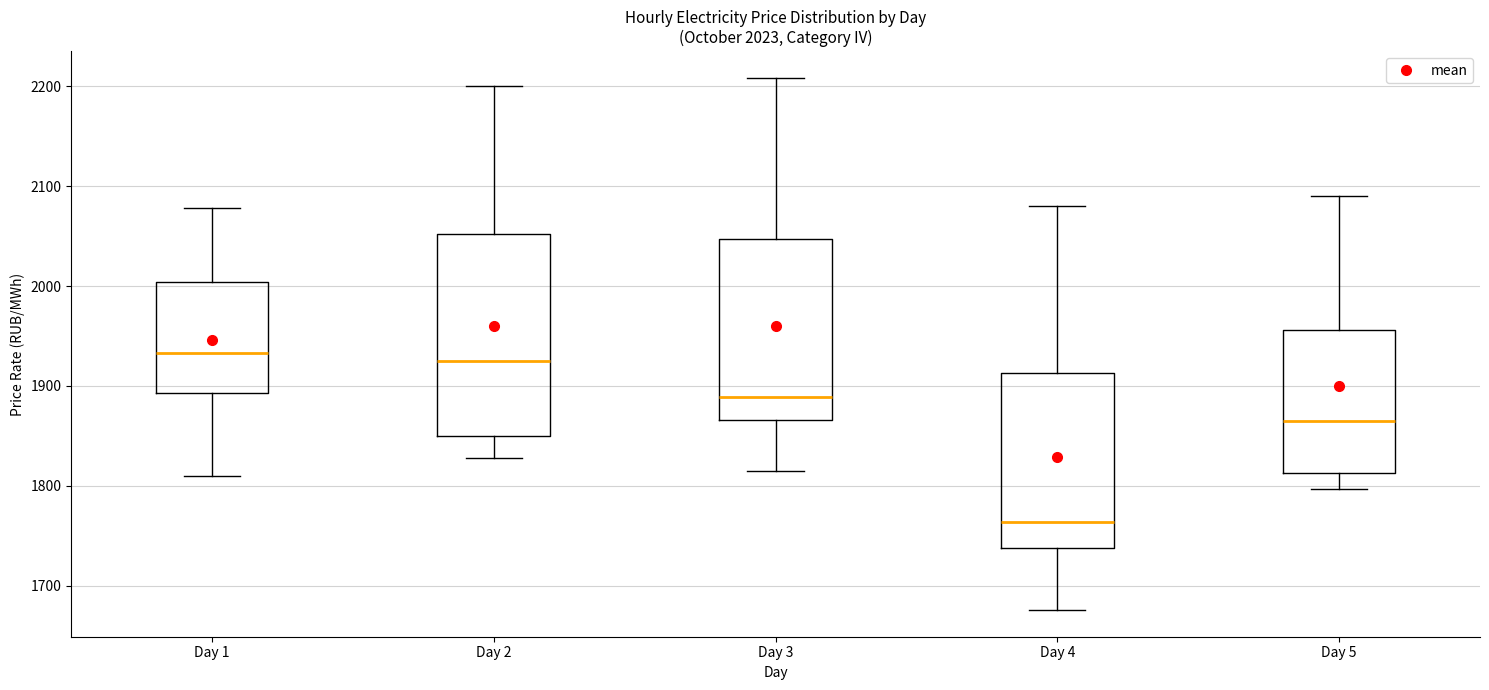

Which box's median line is the lowest?

Day 4